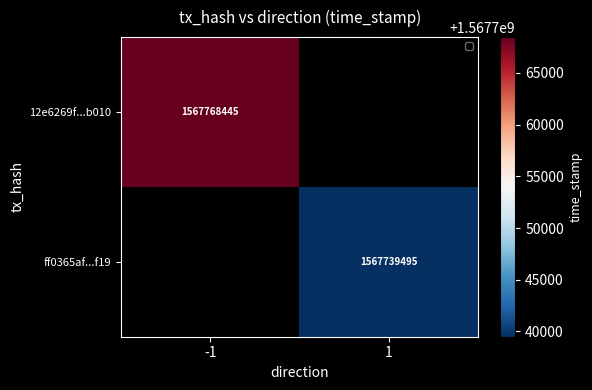

Which has a higher value, 1 or -1?

-1